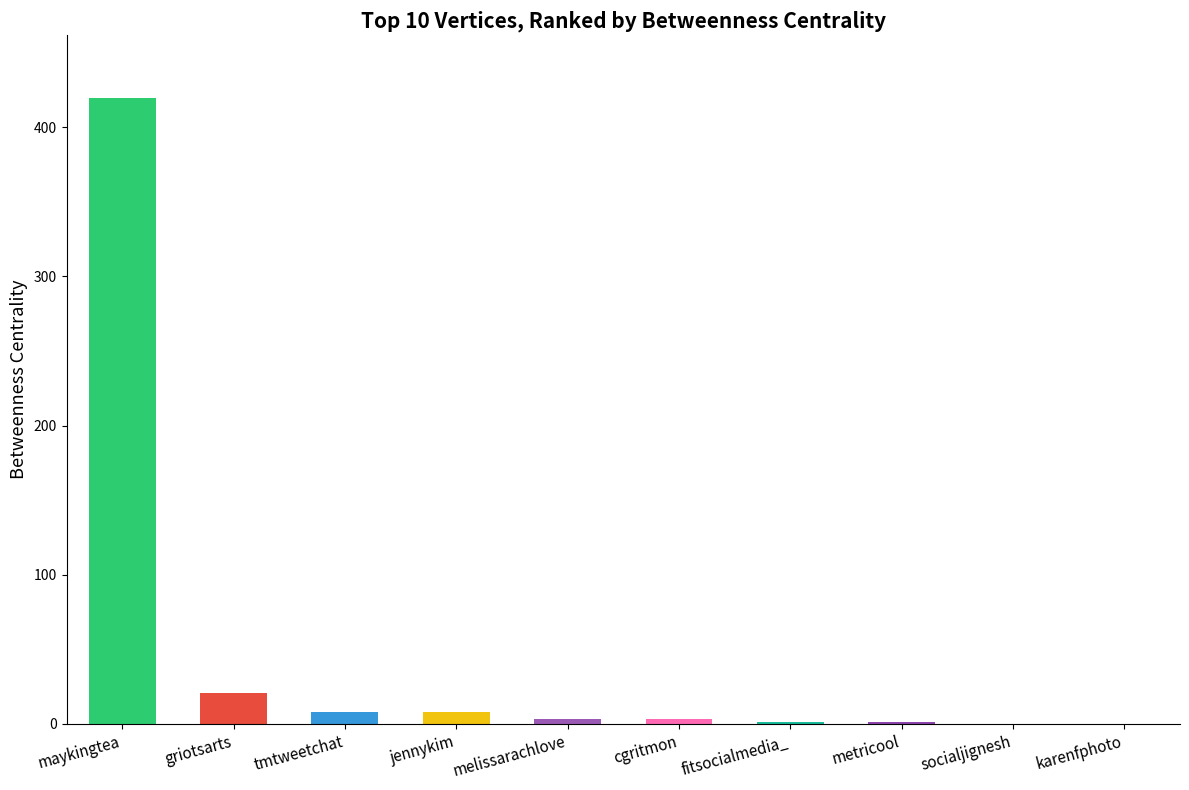

At which label is the value closest to 209?

griotsarts